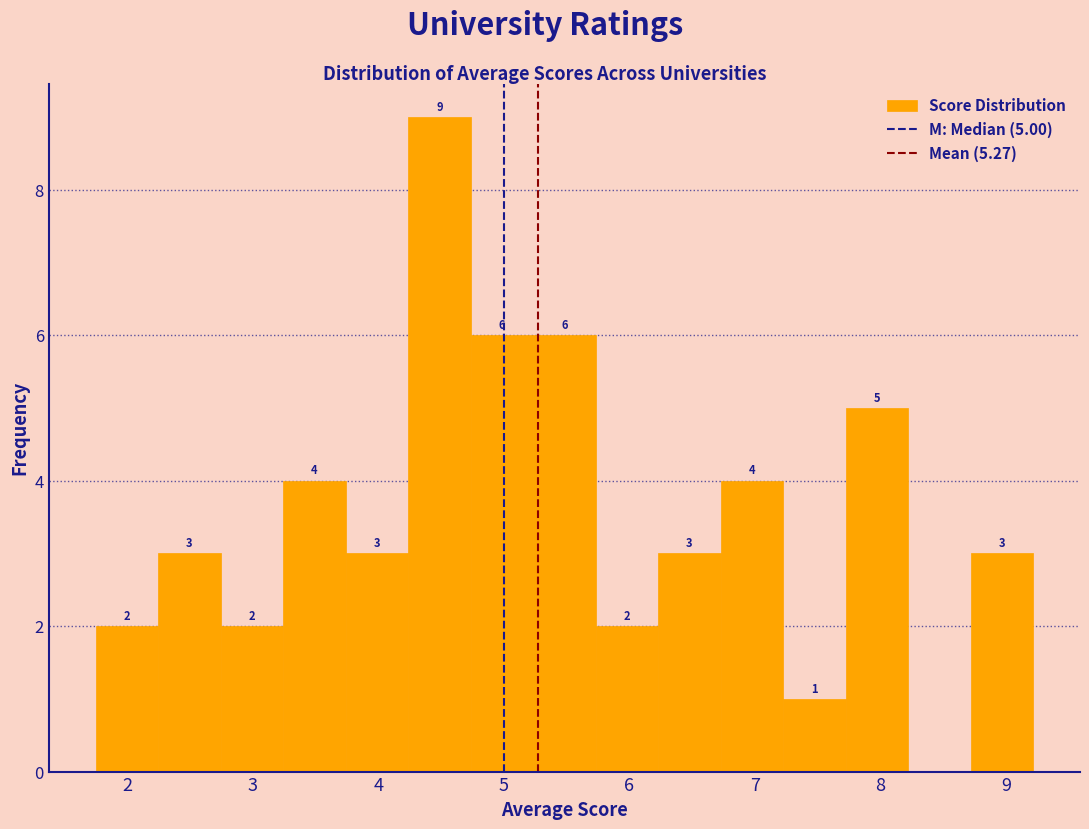

Over which range of the x-axis is the bar tallest?

4.2 to 4.7